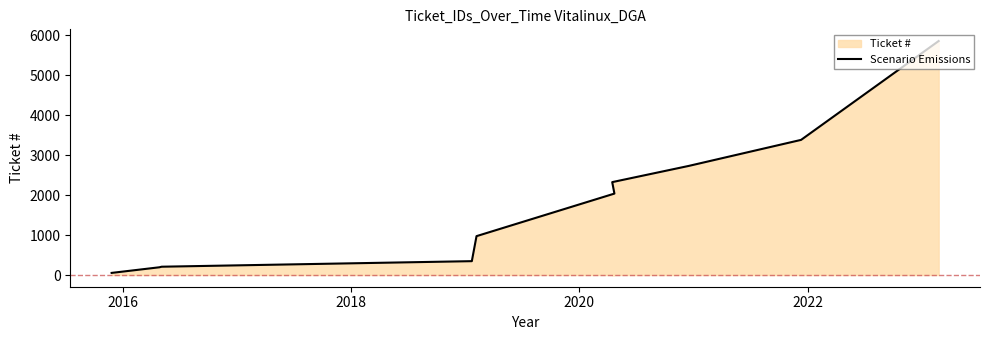

What is the sum of all values?

18107